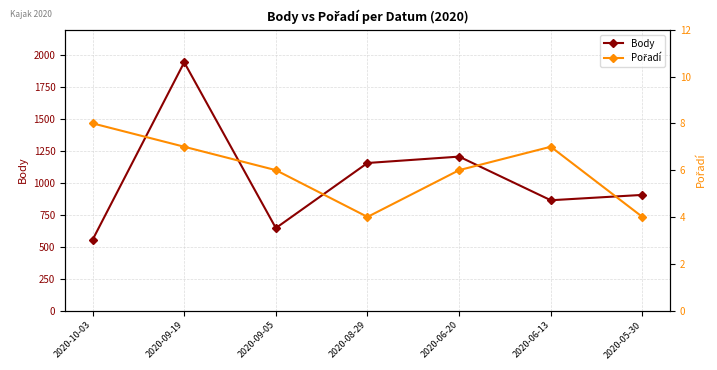

The value of Body at 2020-05-30 is 493. True or false?

False